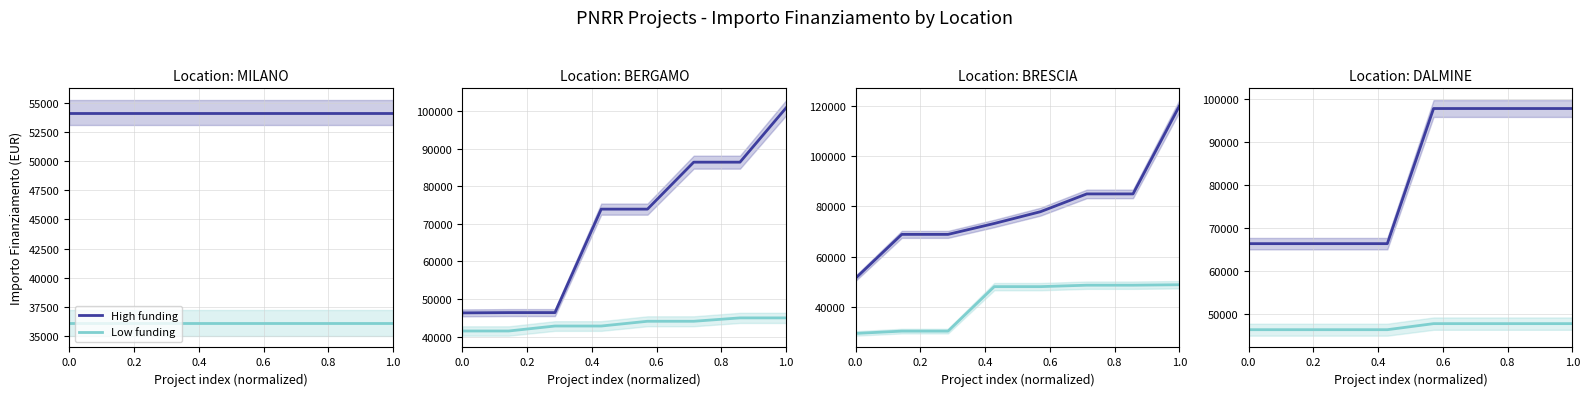

How many data points in High funding are less than 97812?

4